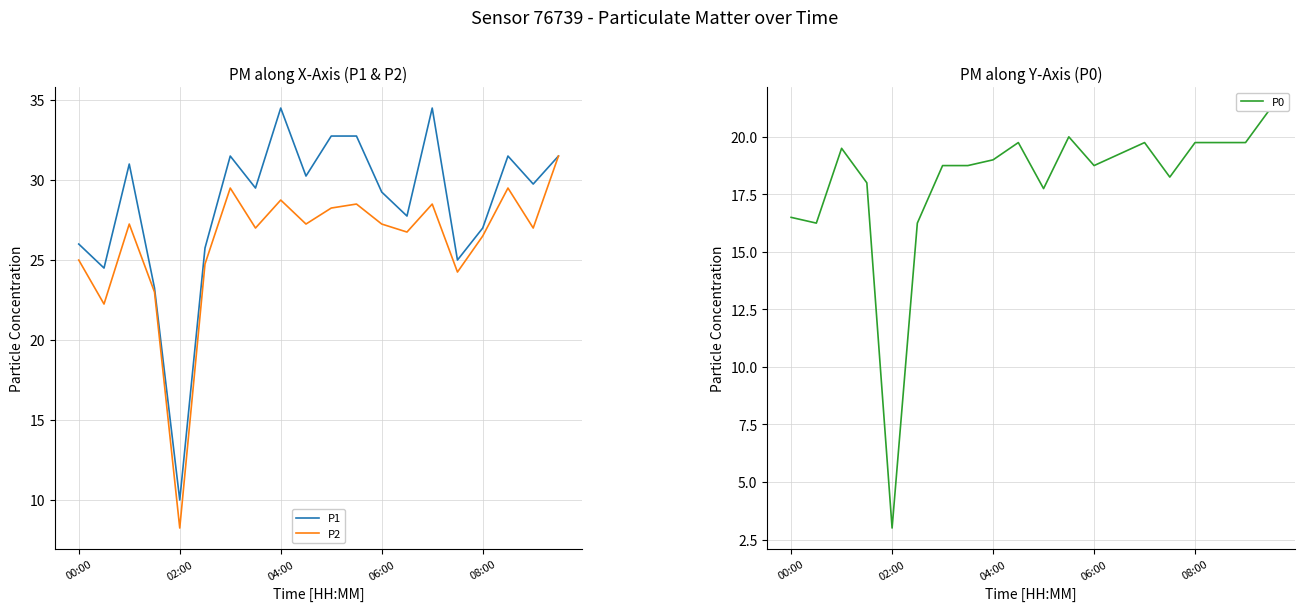

Is it true that P2 equals 39.4 at 06:00?

False